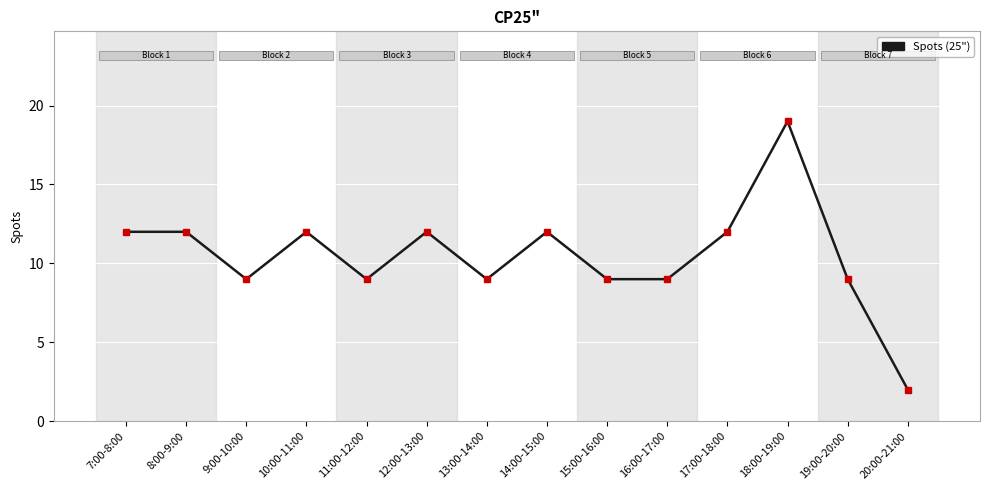

Which category has the highest value across all series?

18:00-19:00